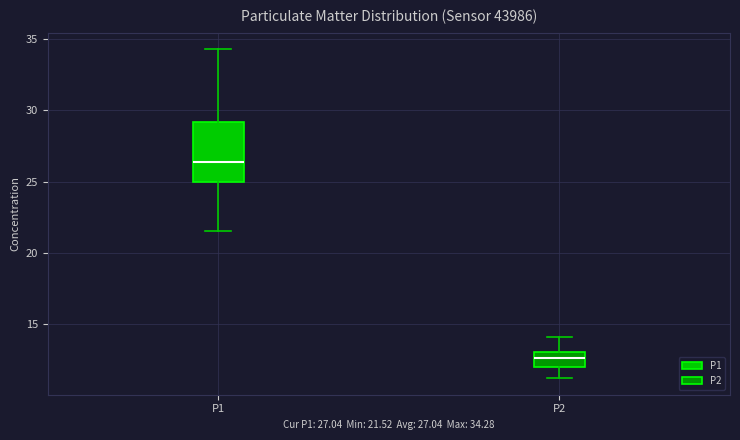

Reading left to right, read every box against the y-axis: the position of its median line, the range the box covers, and the ends of its whiskers. The values are not printed on the chart, so give them approximately, as read against the axis.

P1: median 26.5, box 25.0 to 29.0, whiskers 21.5 to 34.5
P2: median 12.5, box 12.0 to 13.0, whiskers 11.0 to 14.0